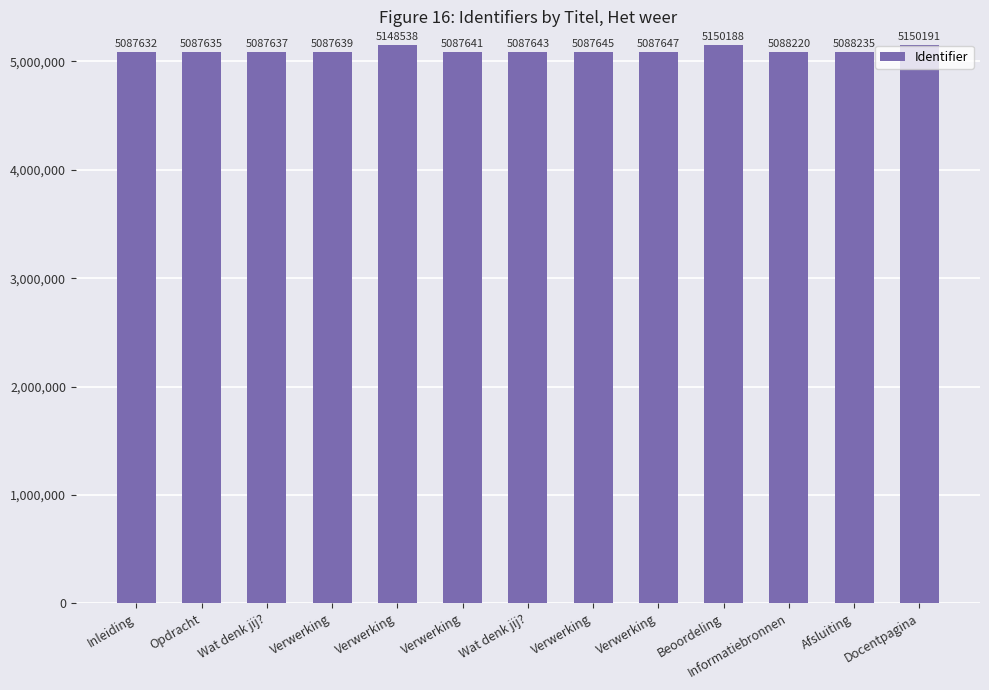

What is the difference between the maximum and minimum values?

62559